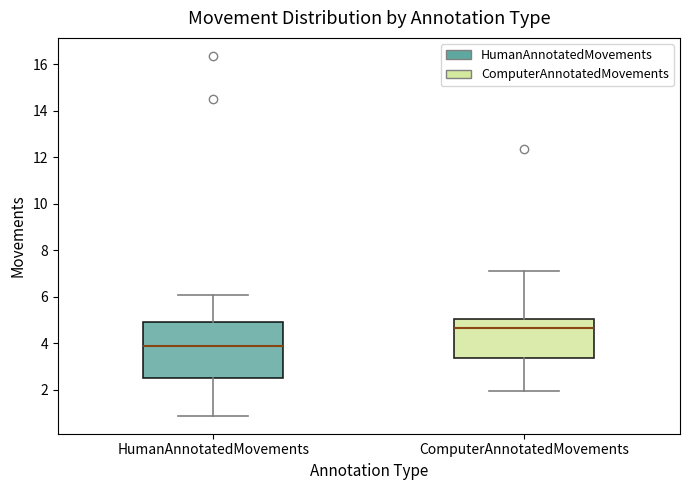

Where does the upper whisker of the box for HumanAnnotatedMovements end on the y-axis? The values are not printed on the chart, so give them approximately, as read against the axis.

6.0